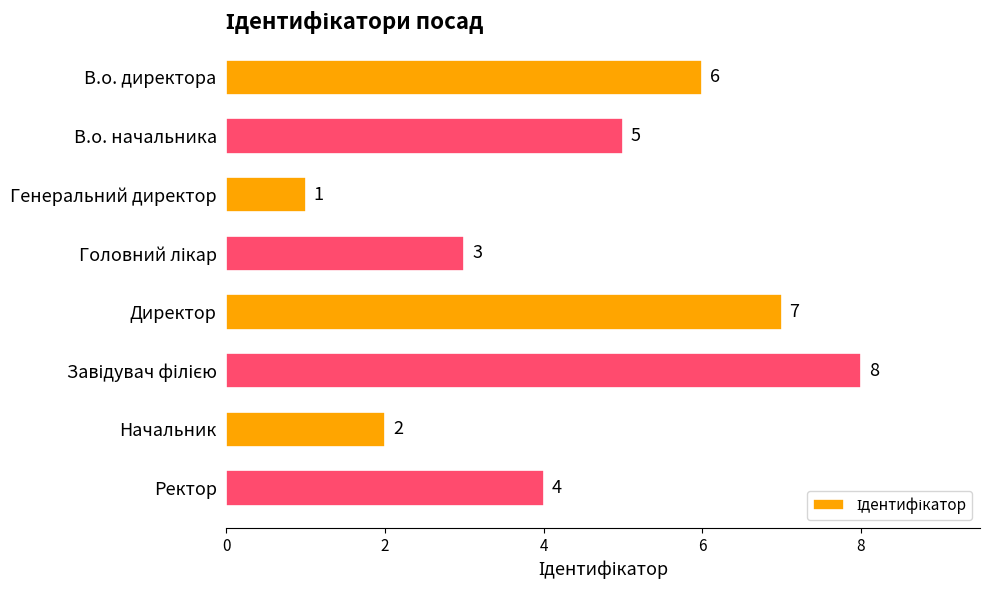

What is the label of the 8th bar from the bottom?

В.о. директора